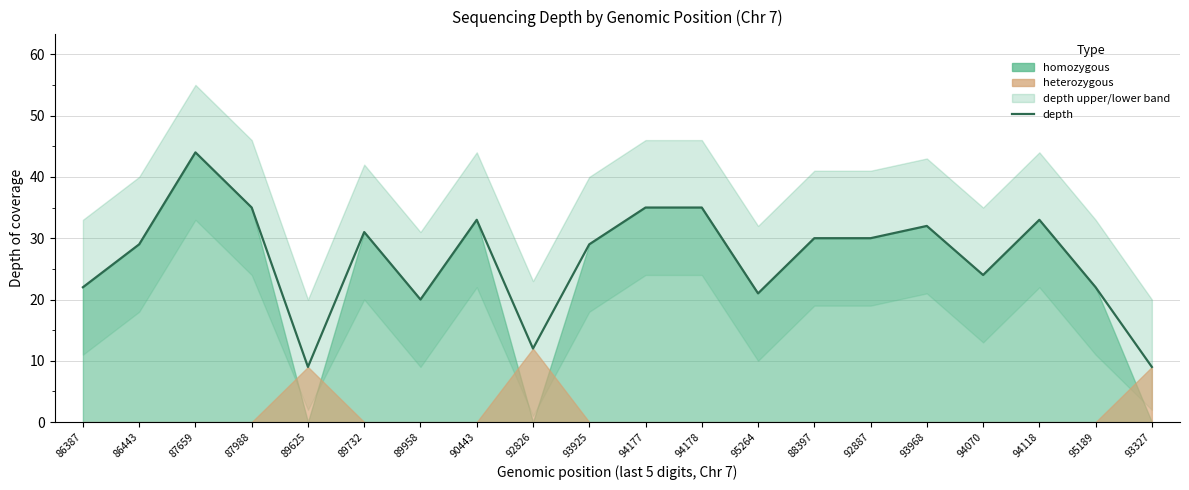

What is the change in value from 89732 to 94178?

+4